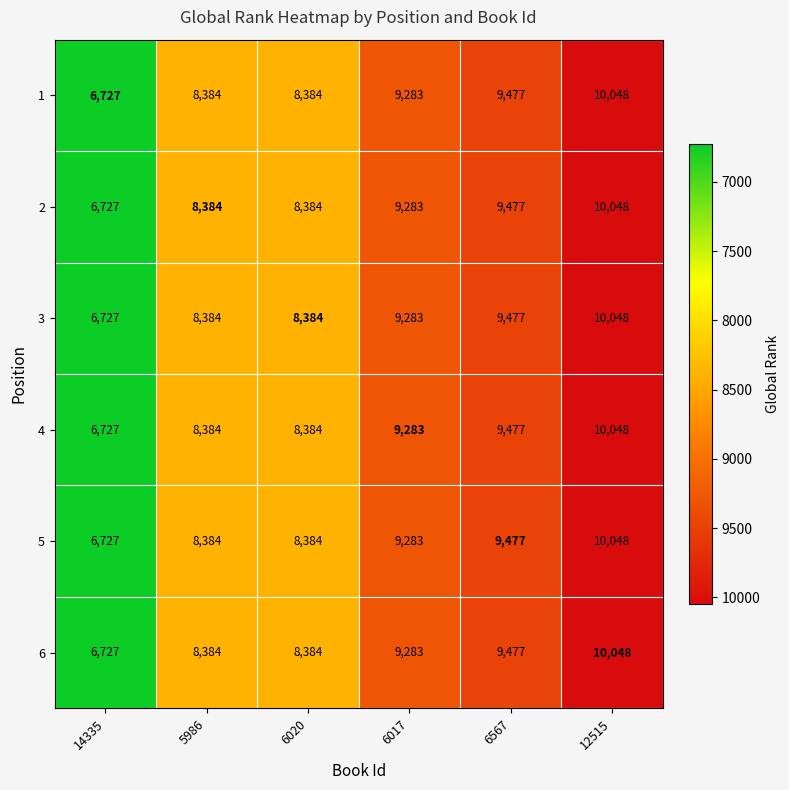

At which category is the sum across all series the highest?

12515